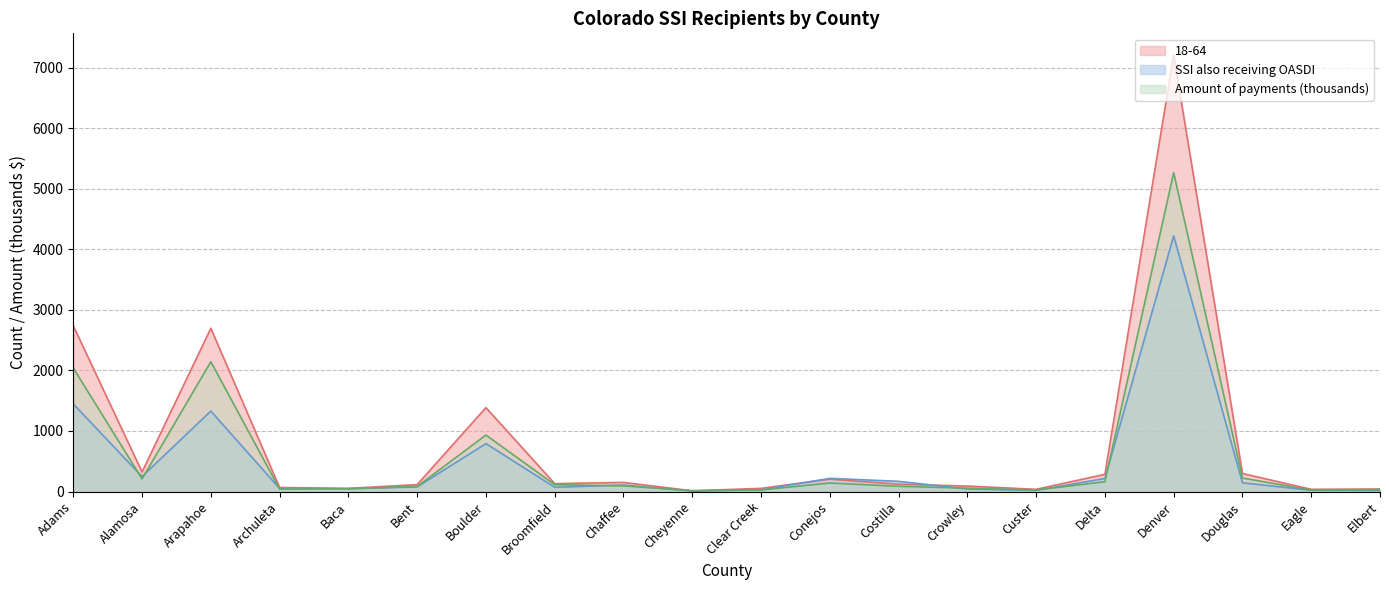

How many data points in 18-64 are above 130?

9